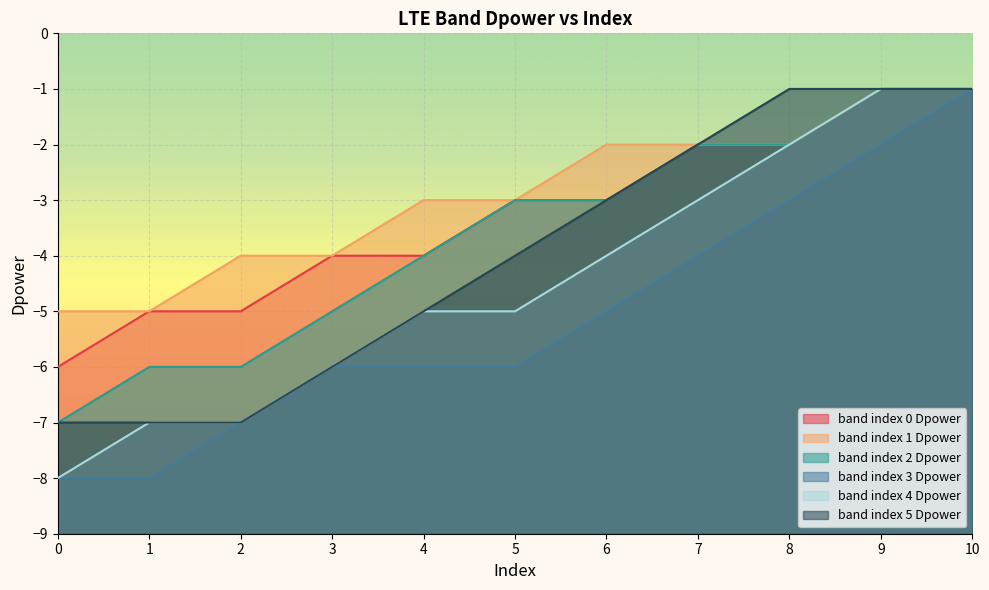

Rank the categories by band index 3 Dpower value from highest to lowest.

10, 9, 8, 7, 6, 3, 4, 5, 2, 0, 1